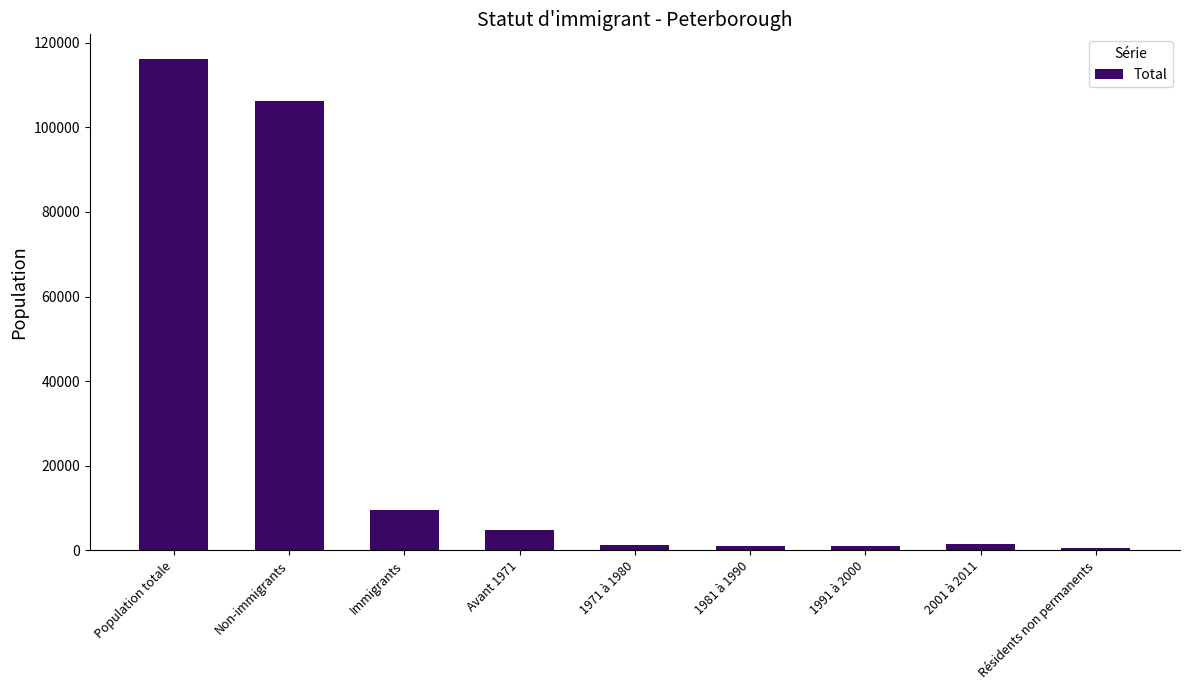

True or false: the data shows 106340 at Non-immigrants.

True